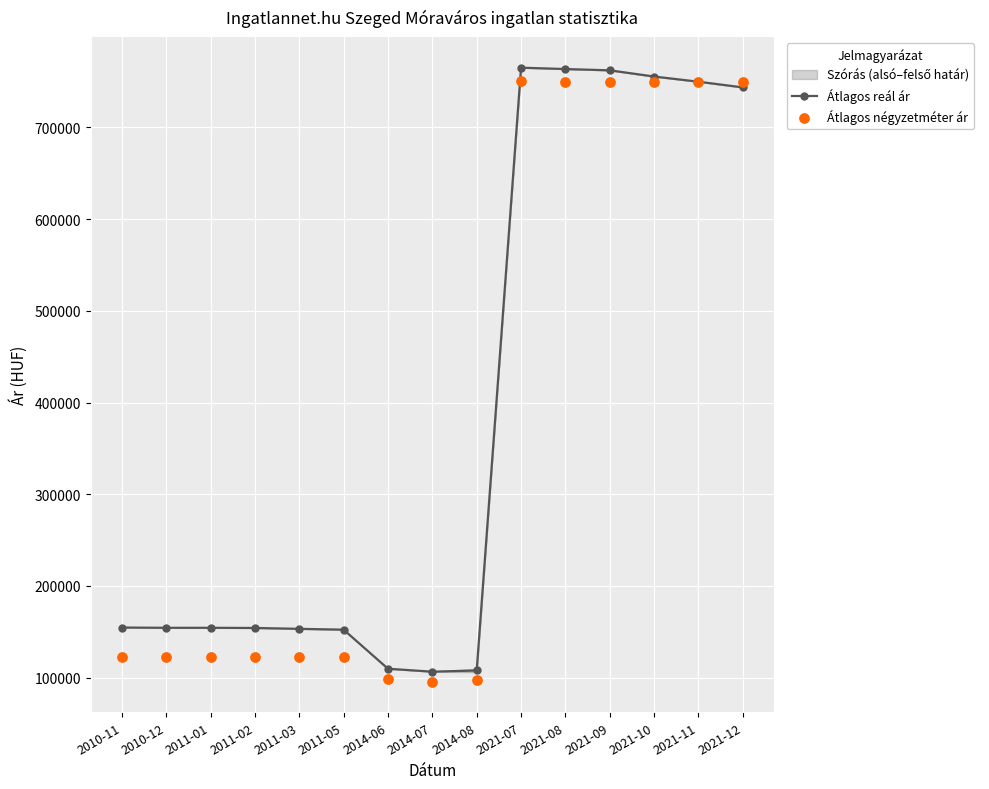

Which series has the widest spread of Y values?

Átlagos reál ár